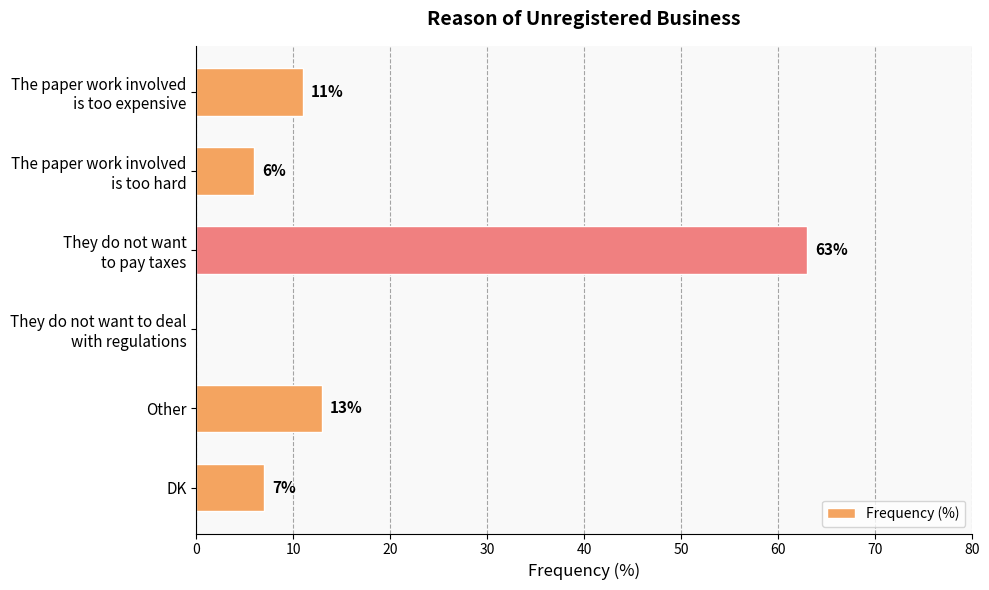

What is the greatest value displayed?

63